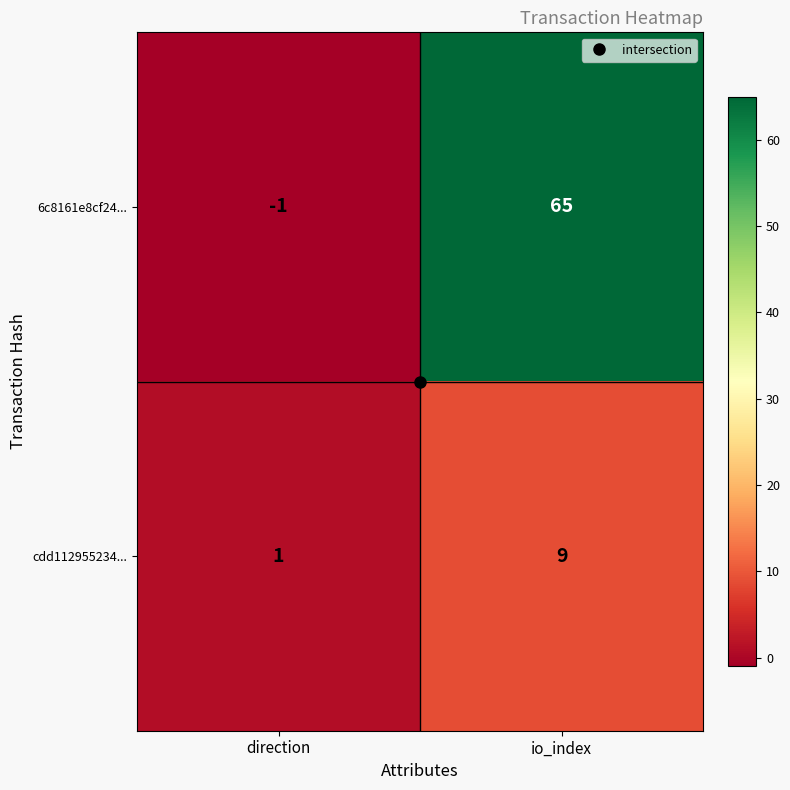

Between direction and io_index, which series saw the biggest shift?

6c8161e8cf24...